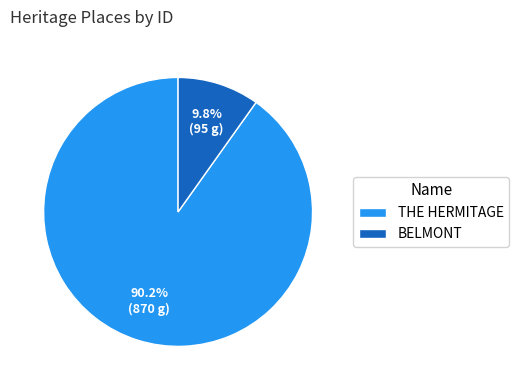

How many segments does this pie chart have?

2